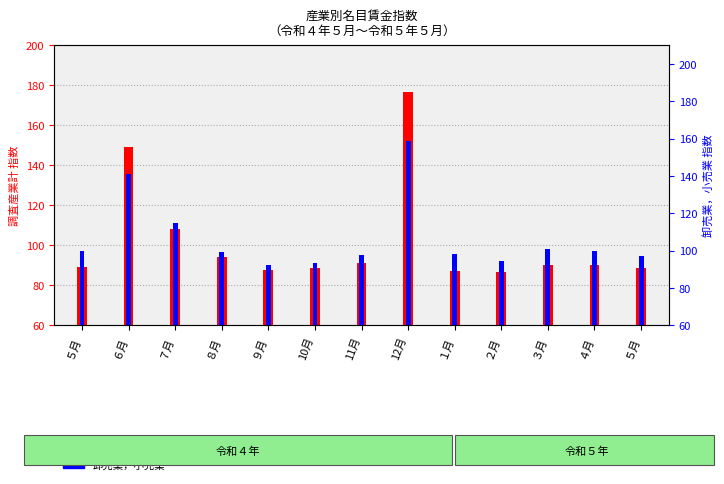

Where is 卸売業，小売業 nearest to the value 125?

７月